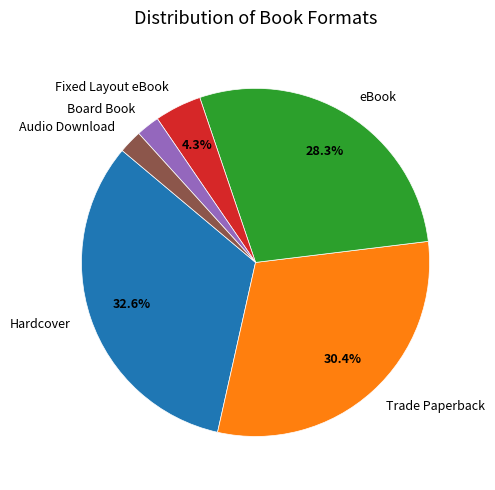

How much of the chart is everything except Hardcover?

67.4%